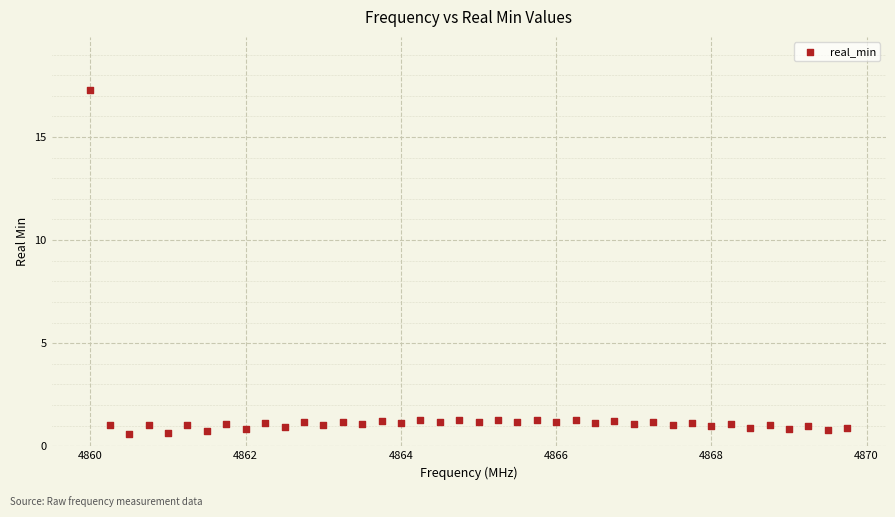

What is the range of Y values (max minus min)?

16.7